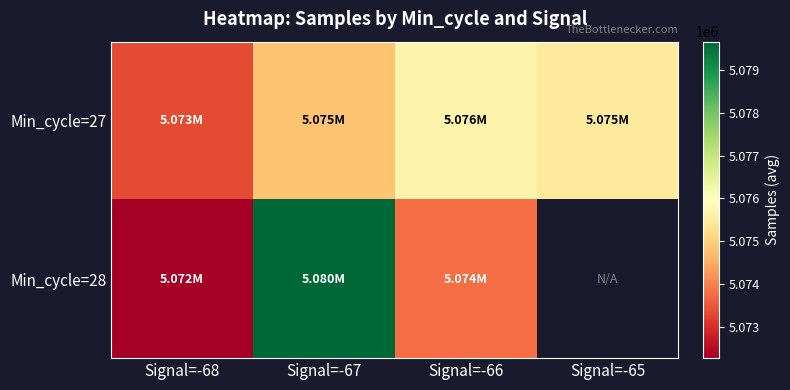

What is the approximate value of Min_cycle=27 at Signal=-67?

5074836.3